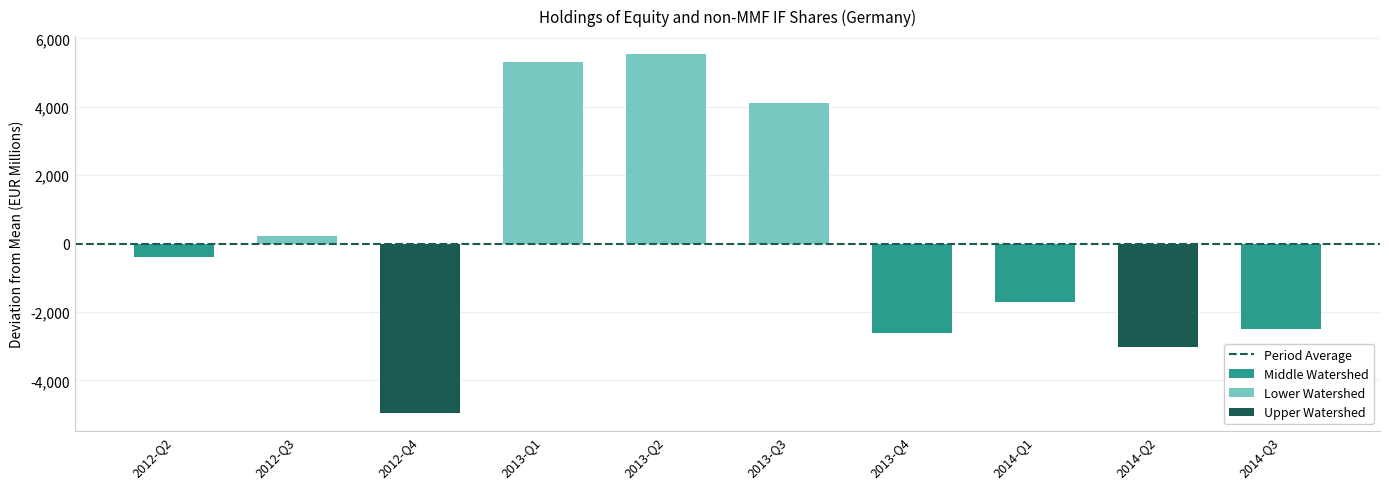

Is it true that the value at 2013-Q2 is 59704?

False